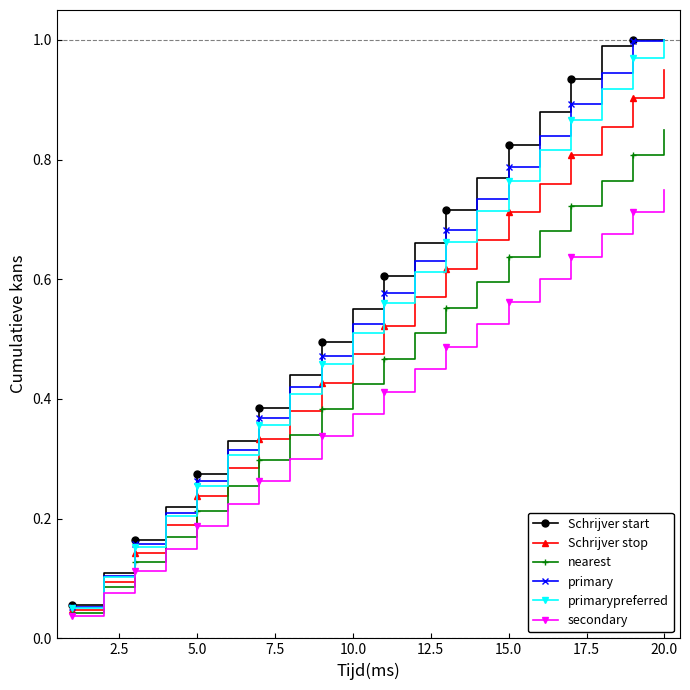

At how many categories does at least one series exceed 0?

20